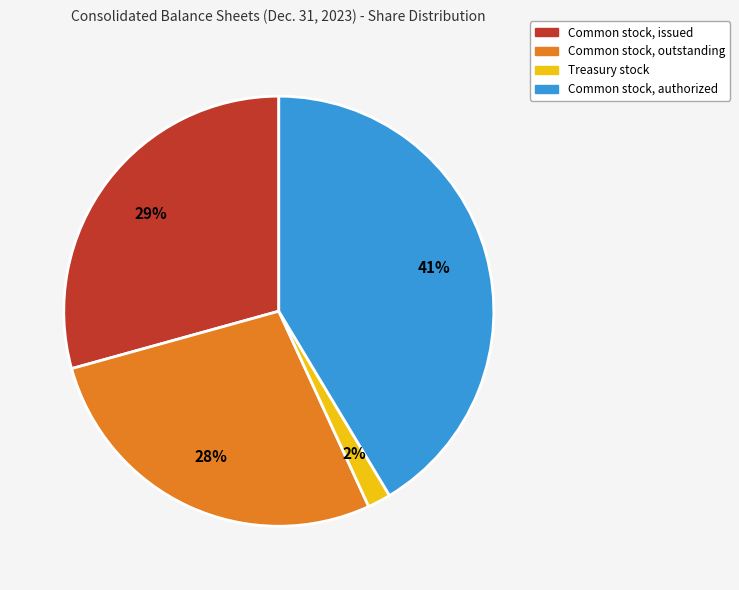

Combined, do Common stock, authorized and Common stock, issued account for over 50%?

Yes